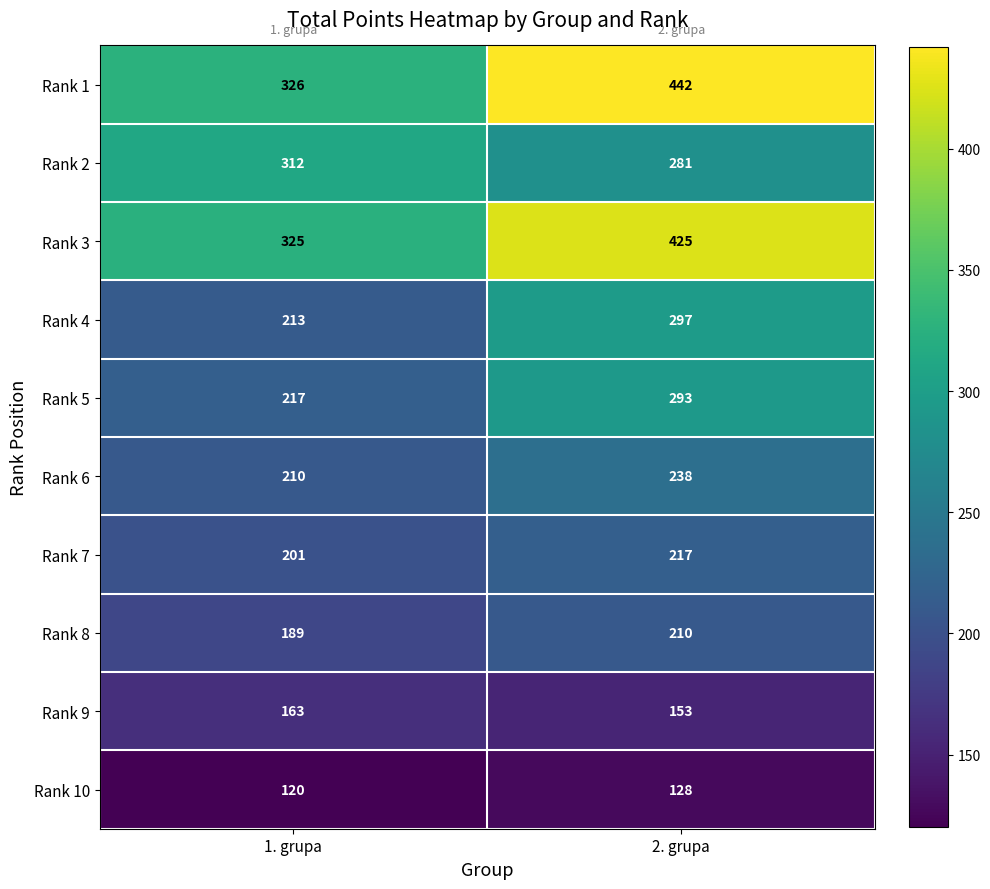

At which category is the sum across all series the highest?

2. grupa